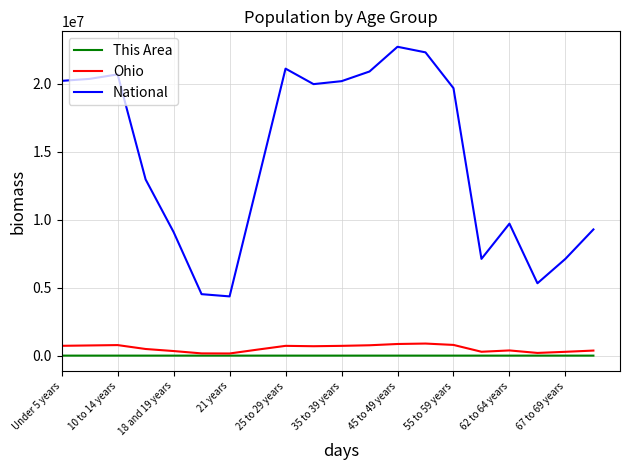

Which series has the largest total across all categories?

National